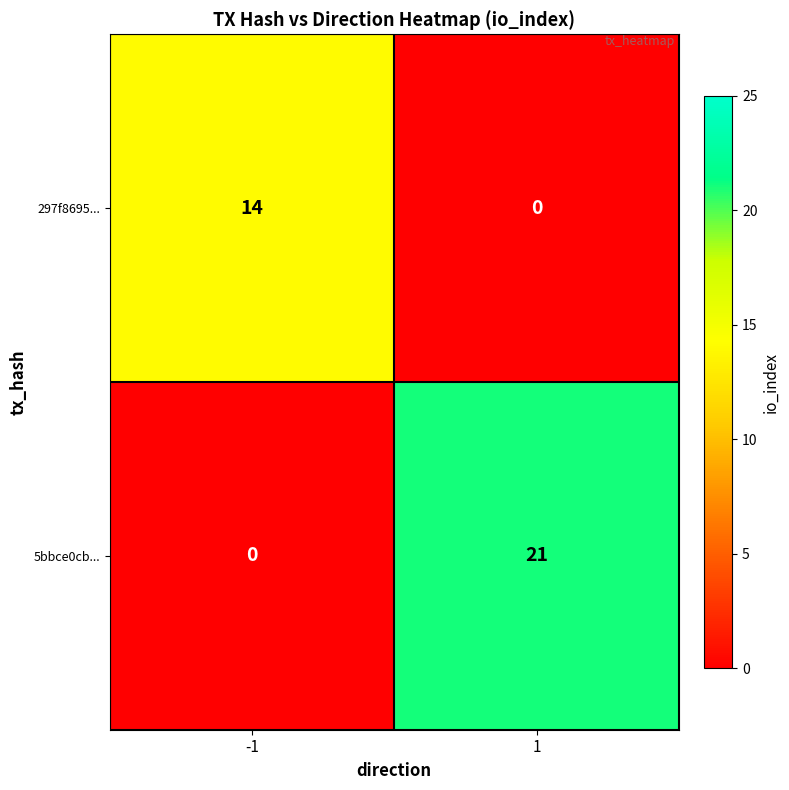

What is the maximum value shown in the chart?

21